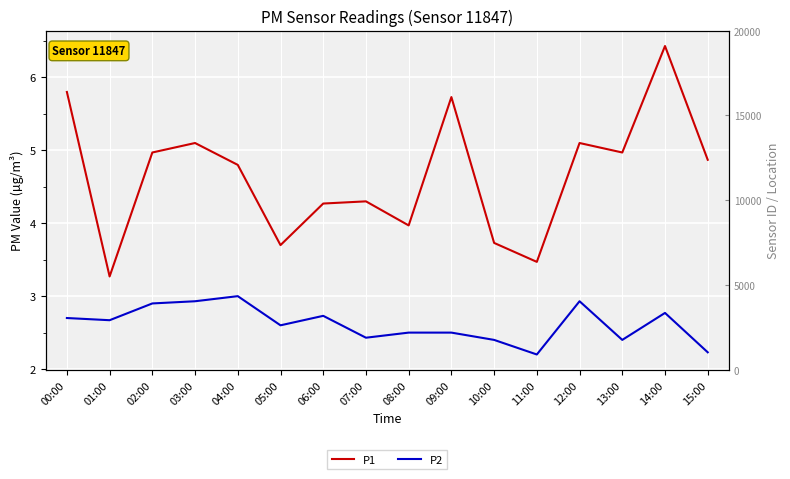

At which category does P1 reach its first local valley?

01:00